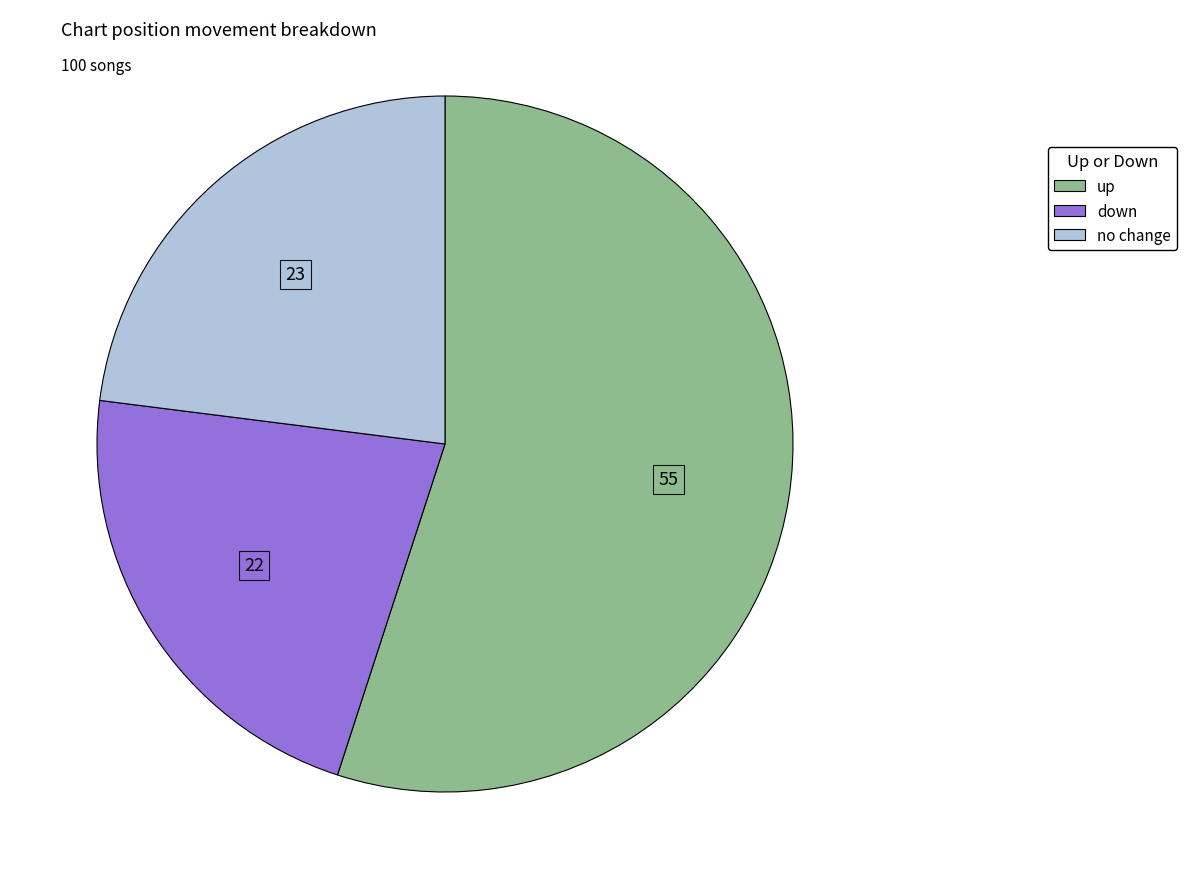

Is there any slice that represents more than half of the pie?

Yes